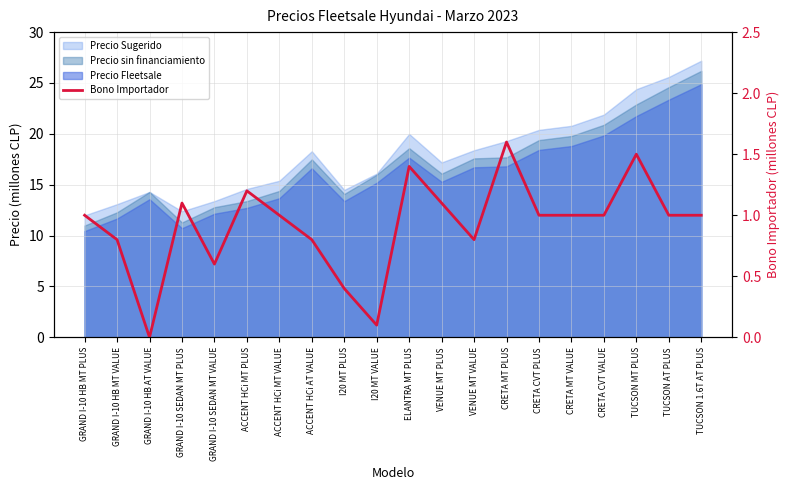

Where is the data nearest to the value 0?

GRAND I-10 HB AT VALUE